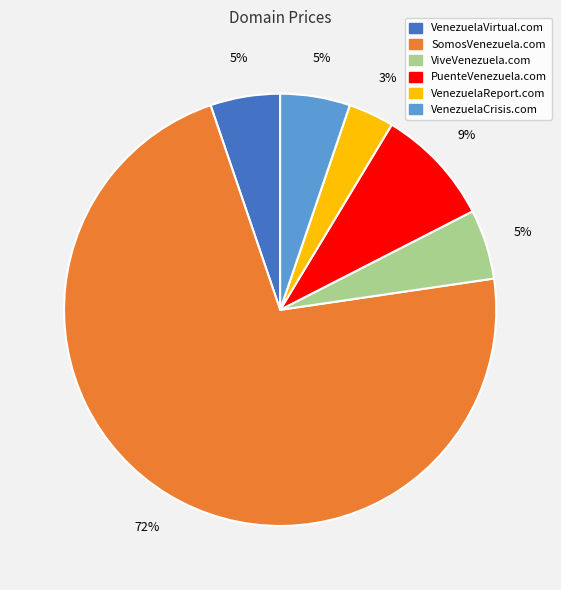

Count the number of slices in the pie.

6